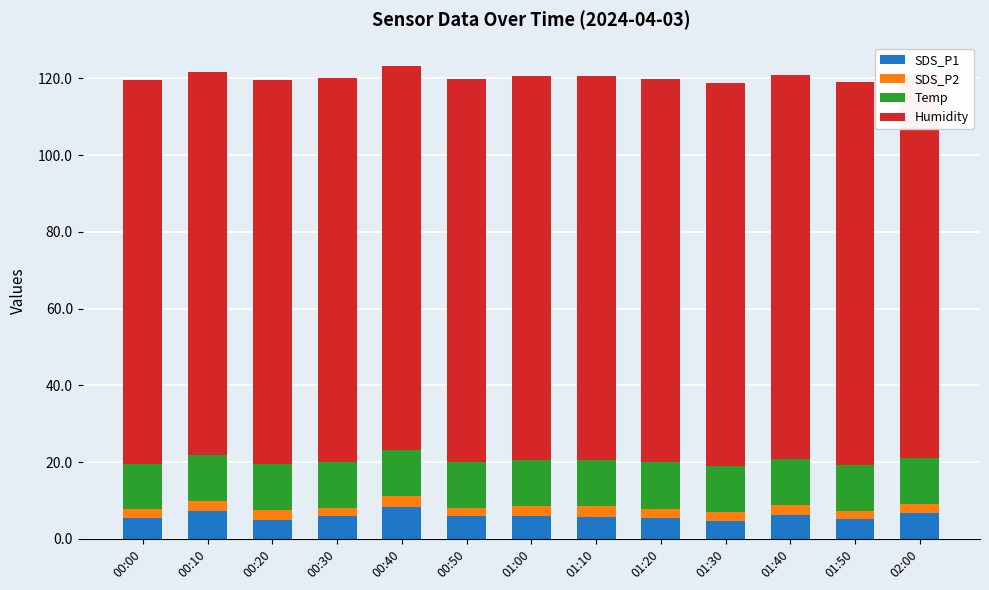

Reading left to right, transcribe all the data shown in this chart.

SDS_P1: 00:00=5.5	00:10=7.2	00:20=5.0	00:30=5.9	00:40=8.3	00:50=5.8	01:00=6.1	01:10=5.8	01:20=5.3	01:30=4.7	01:40=6.3	01:50=5.1	02:00=6.7
SDS_P2: 00:00=2.2	00:10=2.7	00:20=2.5	00:30=2.2	00:40=2.9	00:50=2.1	01:00=2.5	01:10=2.7	01:20=2.5	01:30=2.2	01:40=2.6	01:50=2.1	02:00=2.5
Temp: 00:00=11.9	00:10=12.0	00:20=12.0	00:30=12.0	00:40=12.1	00:50=12.0	01:00=12.0	01:10=12.1	01:20=12.1	01:30=12.0	01:40=12.0	01:50=12.0	02:00=12.0
Humidity: 00:00=99.9	00:10=99.9	00:20=99.9	00:30=99.9	00:40=99.9	00:50=99.9	01:00=99.9	01:10=99.9	01:20=99.9	01:30=99.9	01:40=99.9	01:50=99.9	02:00=99.9